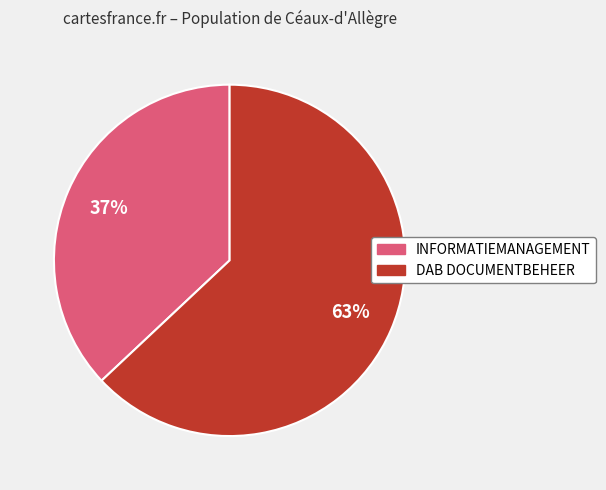

To the nearest percent, what is the difference between the largest and smallest slice percentages?

26%